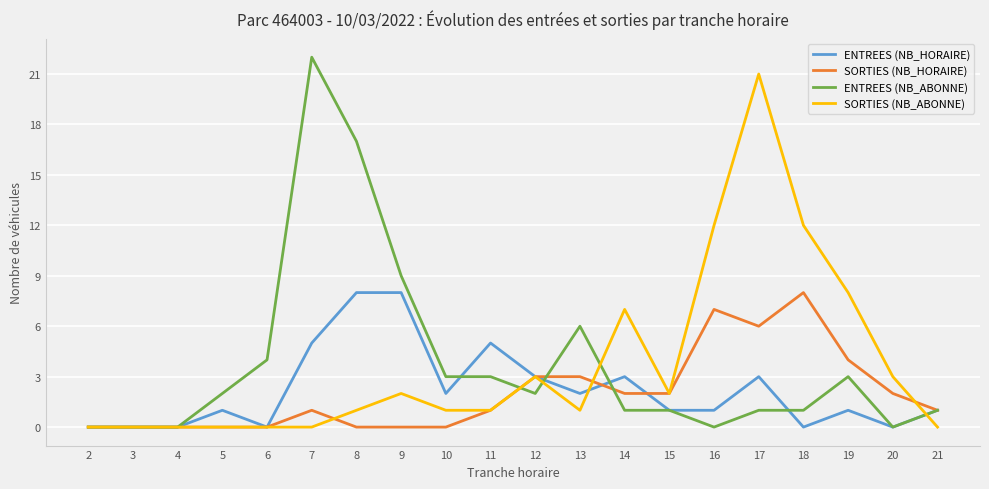

Which series changed the most between 15 and 16?

SORTIES (NB_ABONNE)